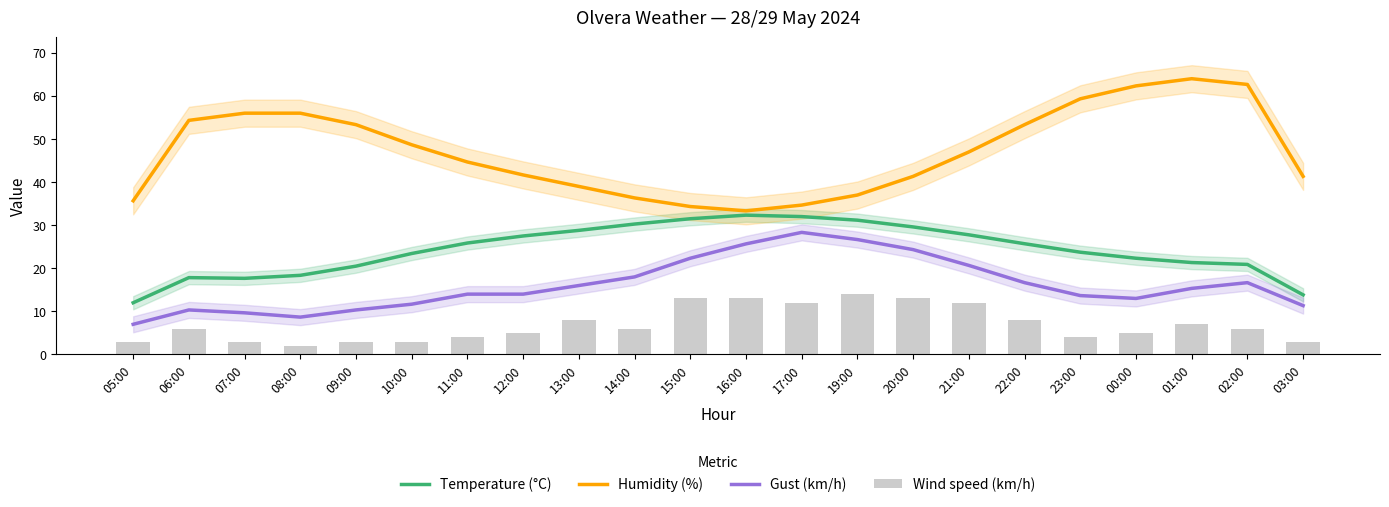

The Humidity (%) series shows 41.7 at 12:00. True or false?

True